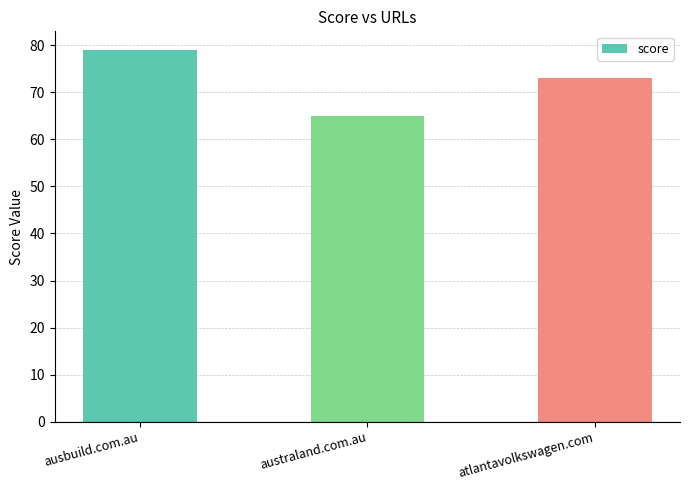

Reading left to right, extract all data points from this chart.

79	65	73